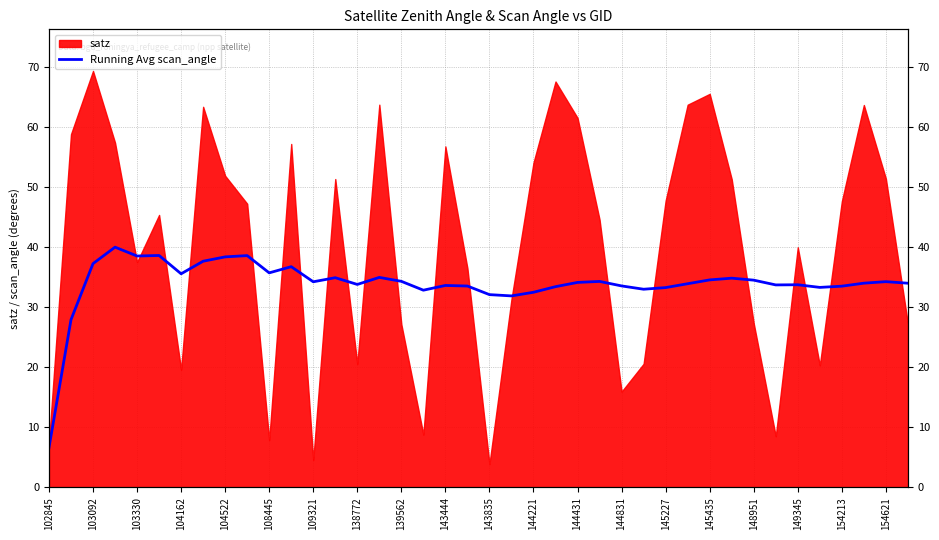

True or false: the data shows 32.5 at 144221.

True